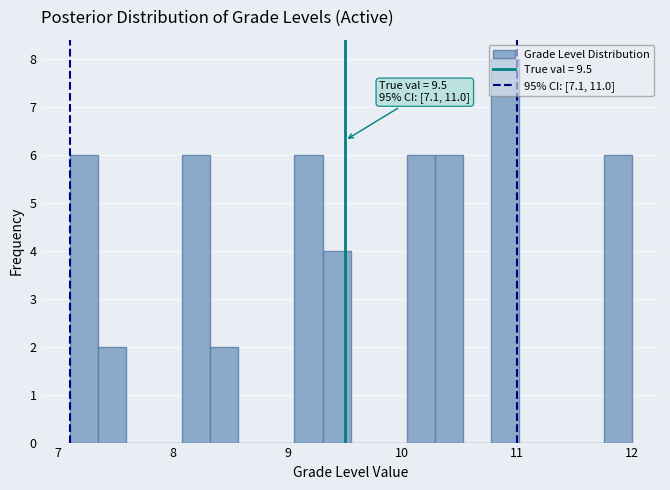

Read against the x-axis, roughly where is the centre of the tallest bar?

10.9